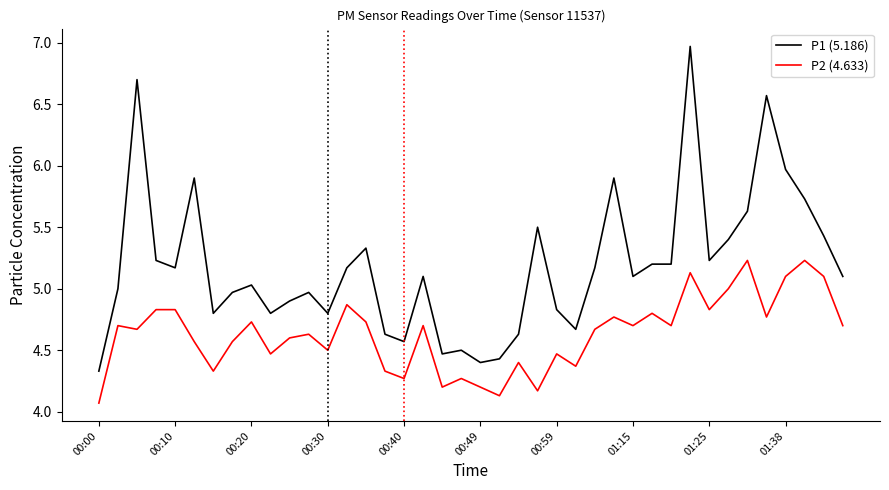

What are all the series names shown in the legend?

P1 (5.186), P2 (4.633)